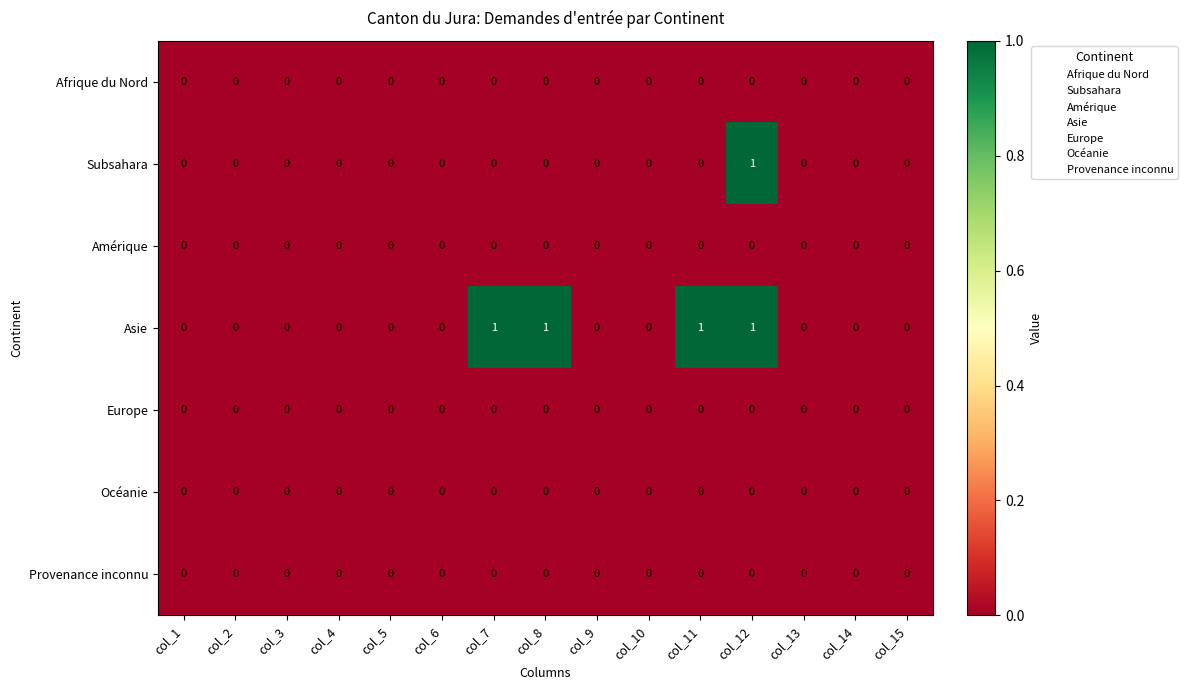

True or false: Océanie has a value of 0 at col_4.

True